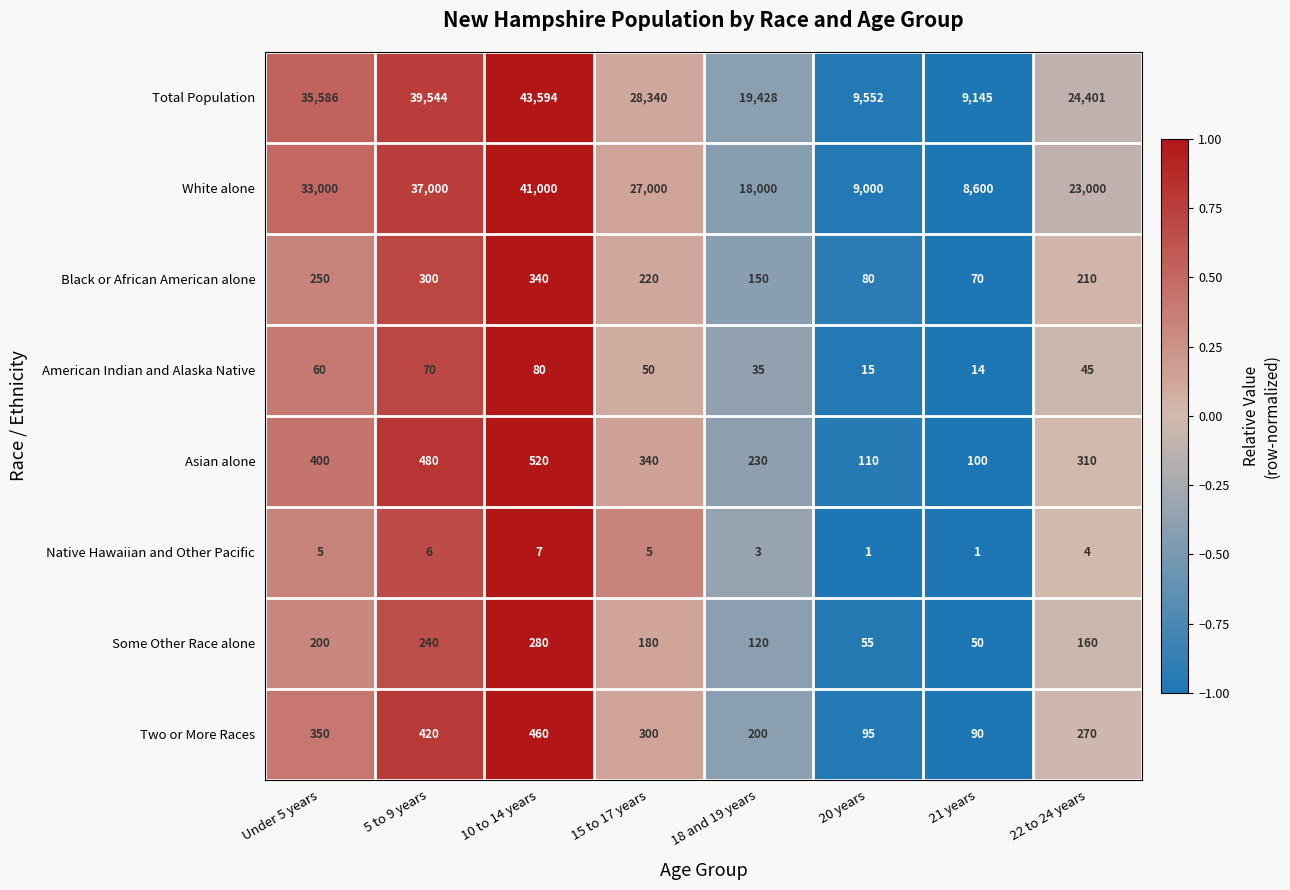

At how many categories does at least one series exceed 10259?

6